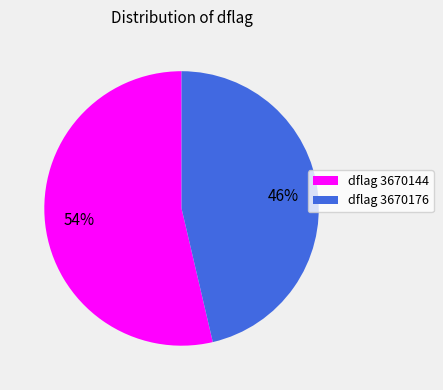

Combined, do dflag 3670144 and dflag 3670176 account for over 50%?

Yes